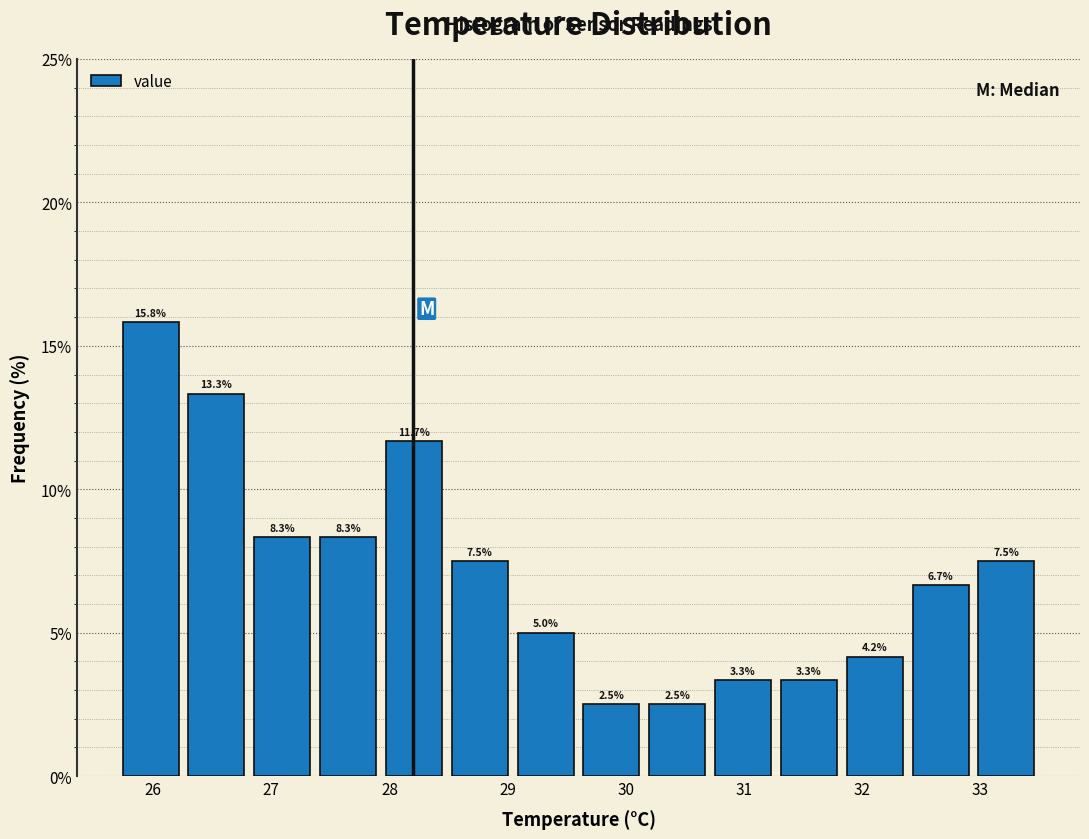

Reading left to right, list every bar in this chart as the range it spans on the x-axis followed by its height. The bar edges are not printed on the chart, so give them approximately, as read against the axis.

25.7 to 26.3: 15.8
26.3 to 26.8: 13.3
26.8 to 27.4: 8.3
27.4 to 27.9: 8.3
27.9 to 28.5: 11.7
28.5 to 29.0: 7.5
29.0 to 29.6: 5.0
29.6 to 30.2: 2.5
30.2 to 30.7: 2.5
30.7 to 31.3: 3.3
31.3 to 31.8: 3.3
31.8 to 32.4: 4.2
32.4 to 32.9: 6.7
32.9 to 33.5: 7.5